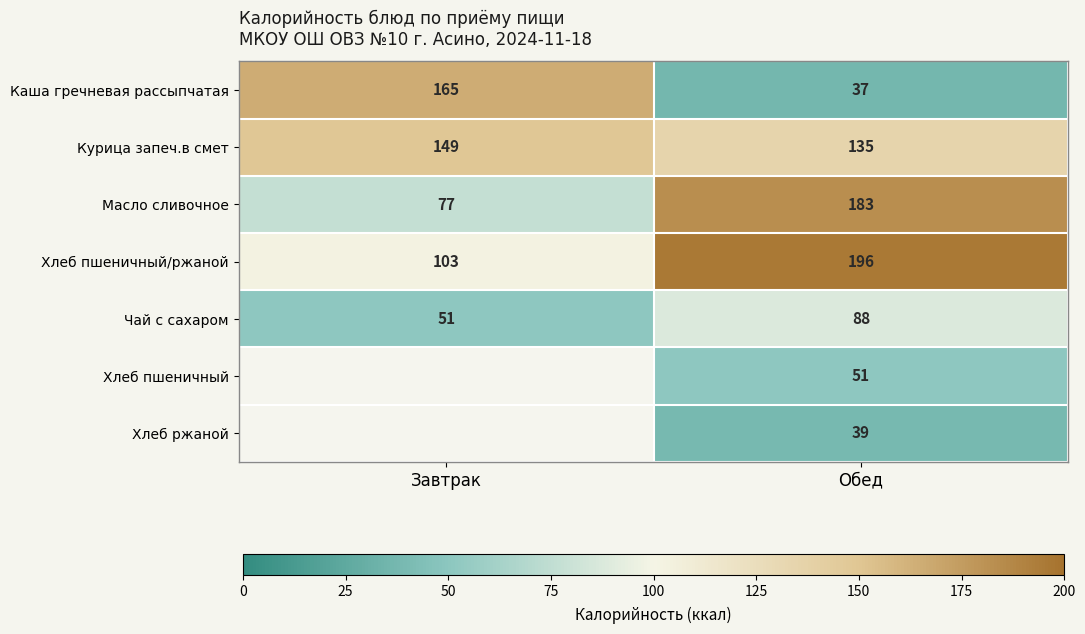

What is the average value of the Чай с сахаром series?

70